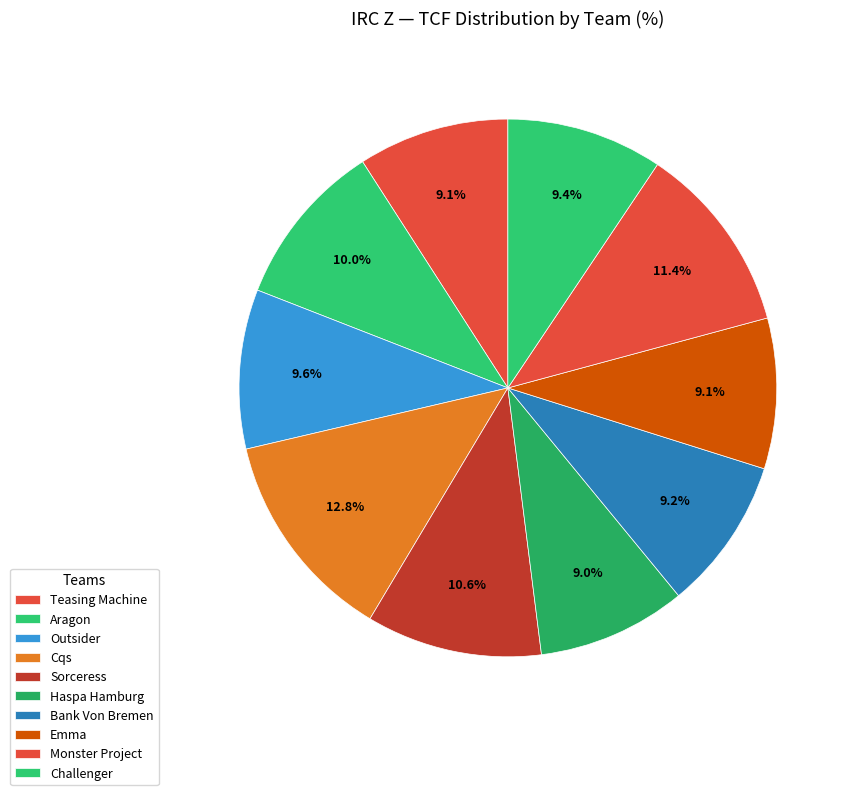

What is the ratio of the value at Sorceress to the value at Emma?

1.2